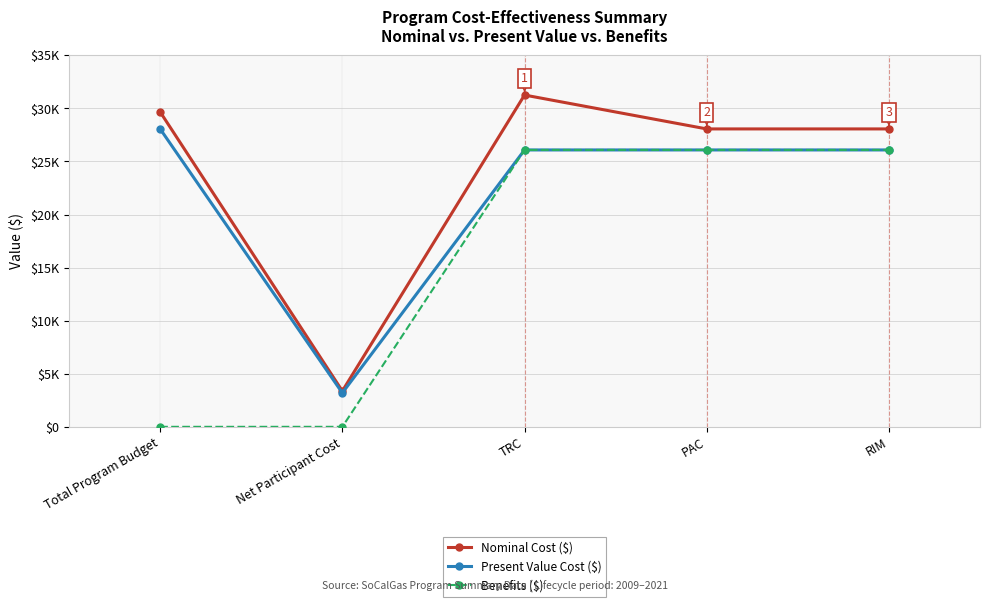

Does the chart have visible grid lines?

Yes